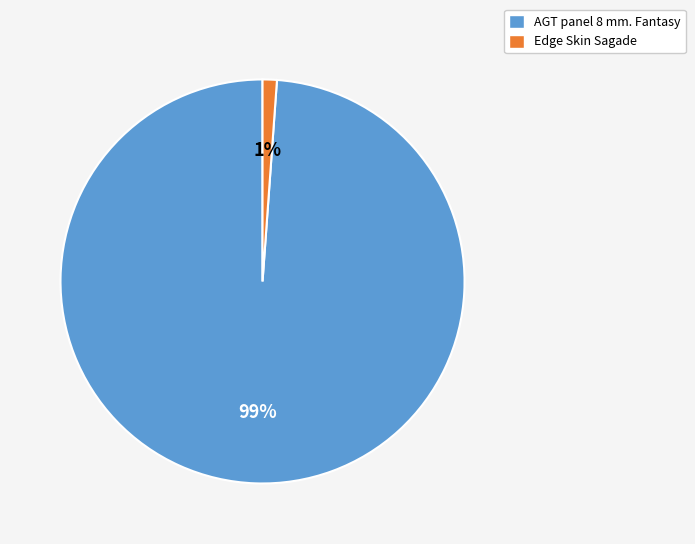

Is the sum of AGT panel 8 mm. Fantasy and Edge Skin Sagade greater than half?

Yes